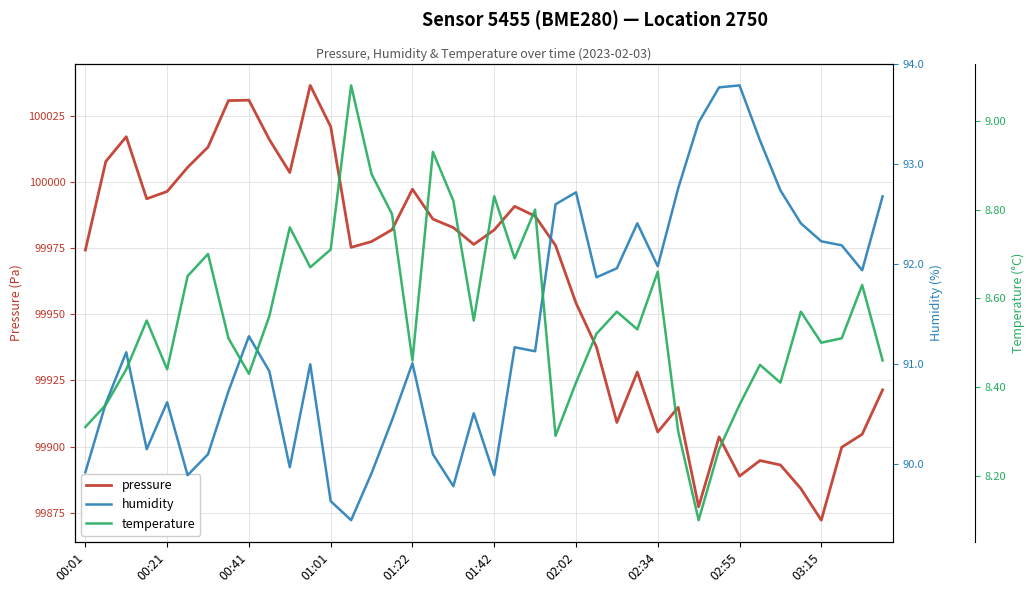

Is it true that pressure equals 152396.8 at 00:01?

False